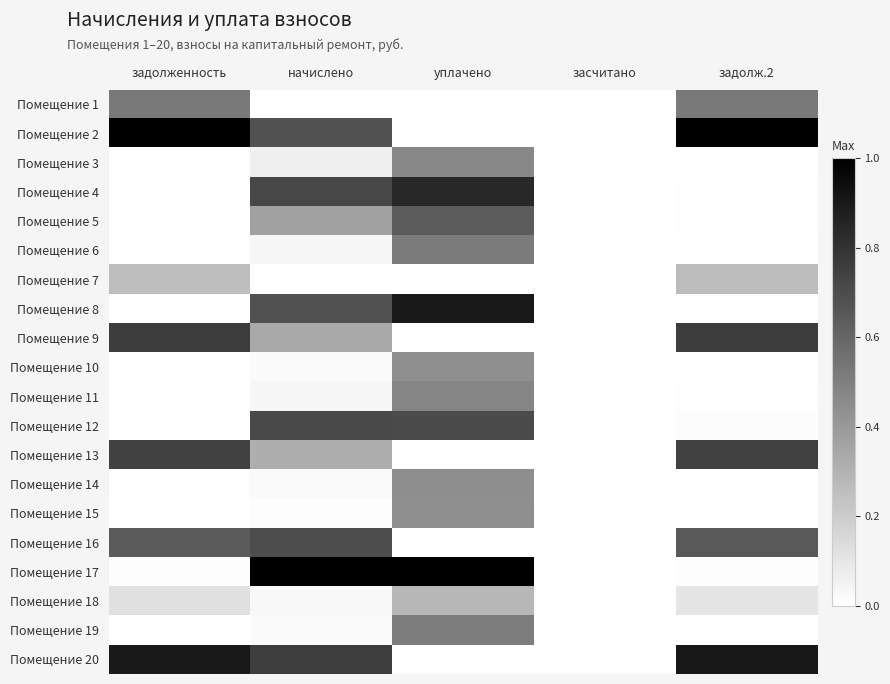

What is the total value across all series at уплачено?

7.7